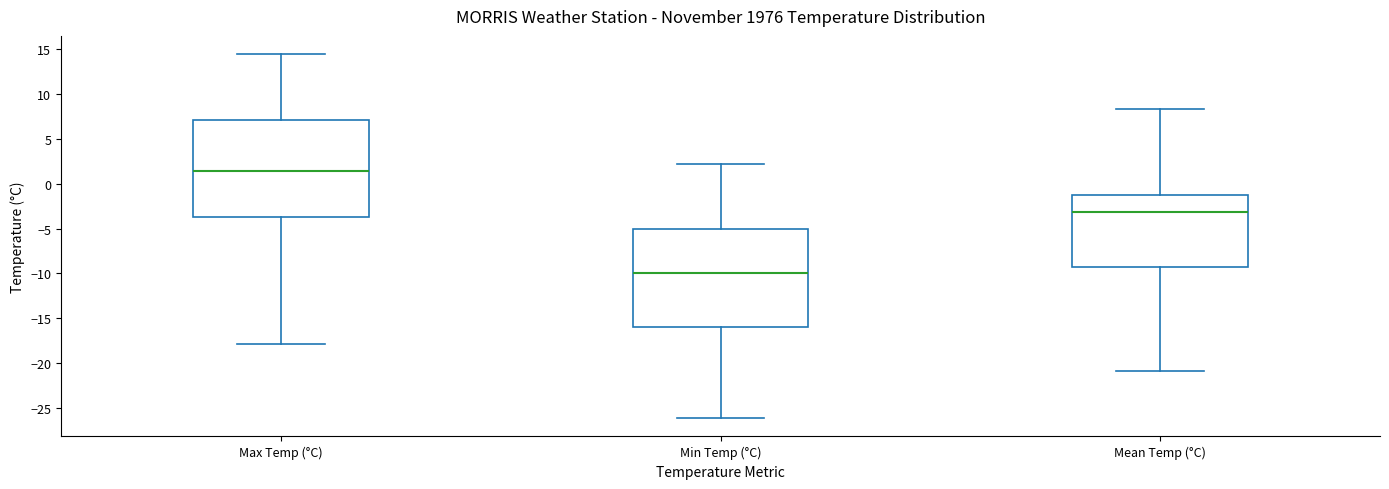

Which box's median line is the highest?

Max Temp (°C)